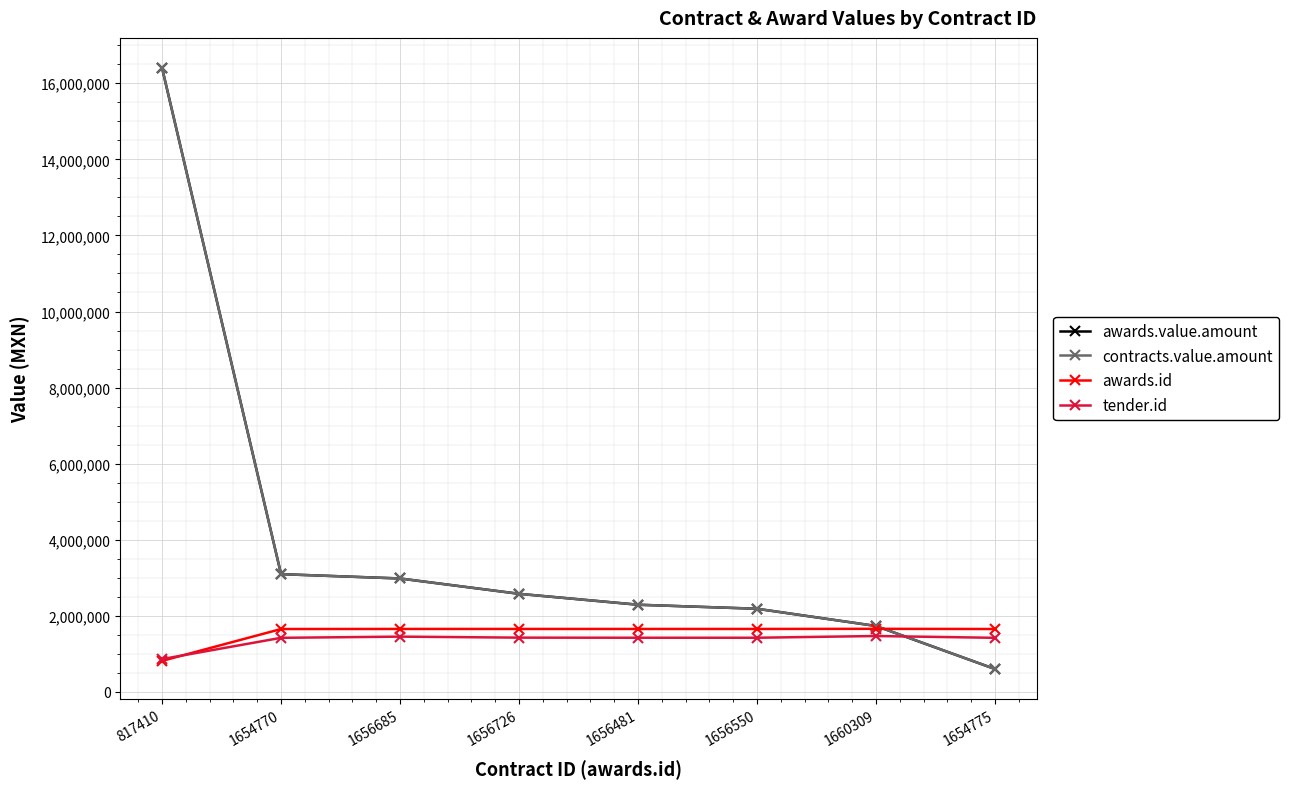

List the series in order of their peak value, lowest first.

tender.id, awards.id, awards.value.amount, contracts.value.amount